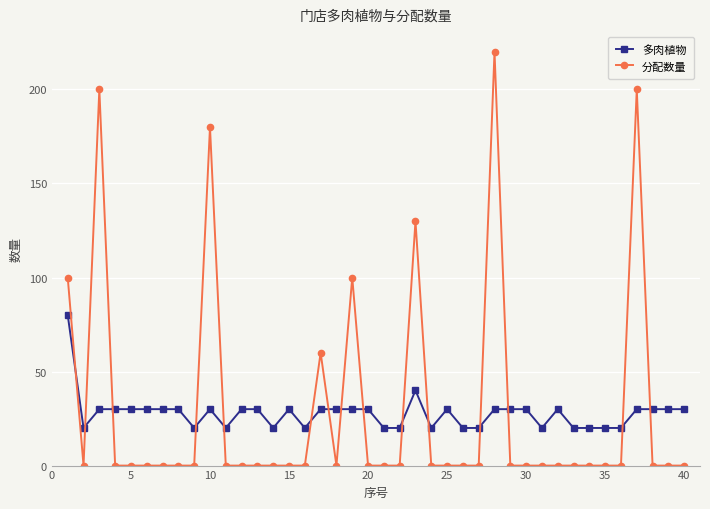

What is the value of the 分配数量 point at the 17th from the left?

60